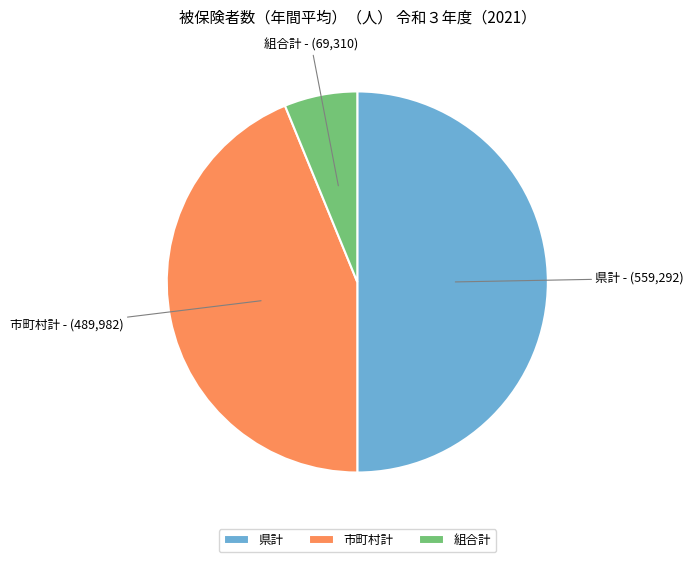

Do 県計 and 組合計 together represent more than half of the pie?

Yes